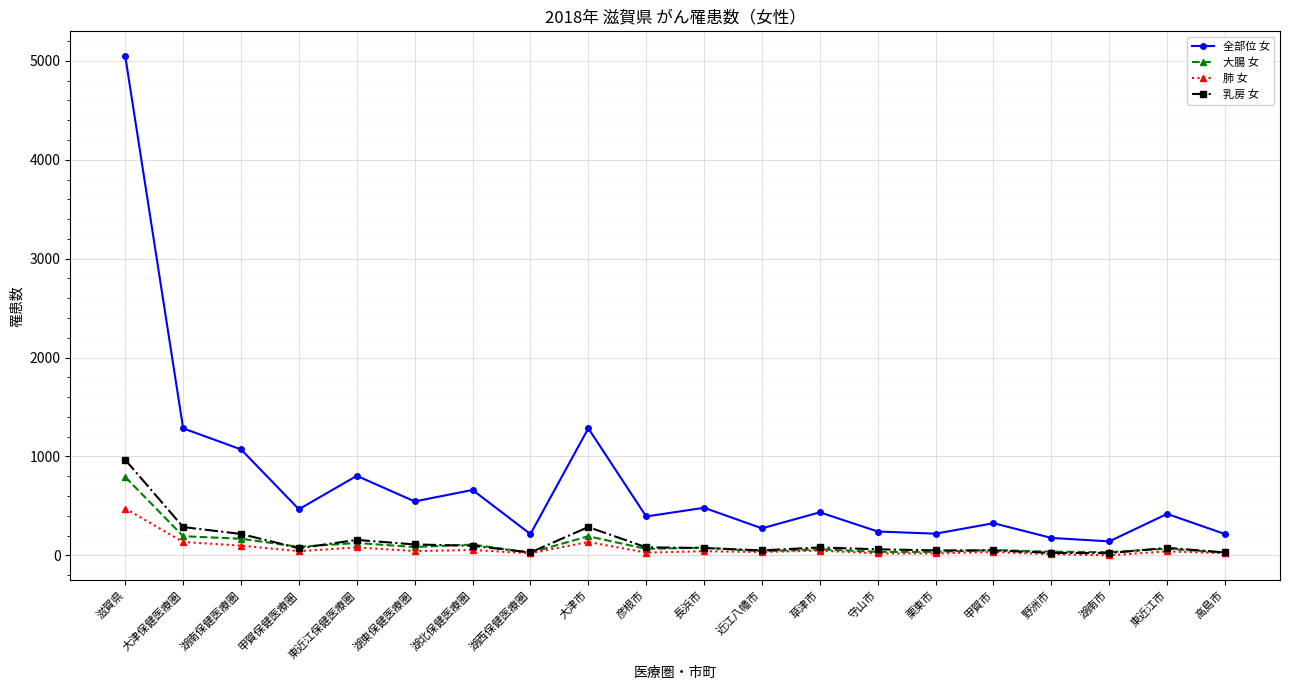

At which category does 全部位 女 reach its first local valley?

甲賀保健医療圏